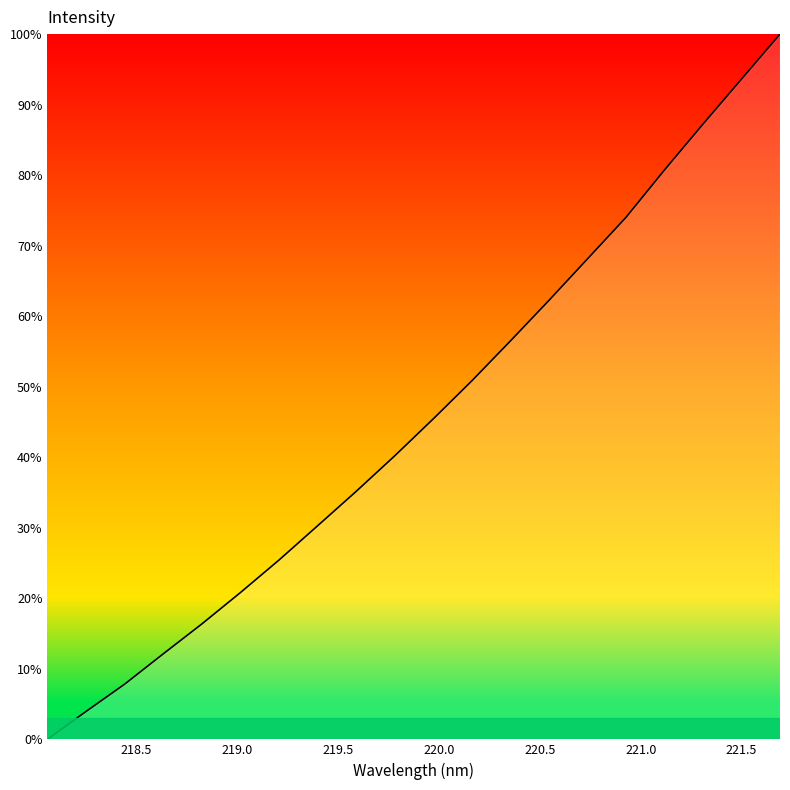

What is the difference between the maximum and minimum values?

100.0